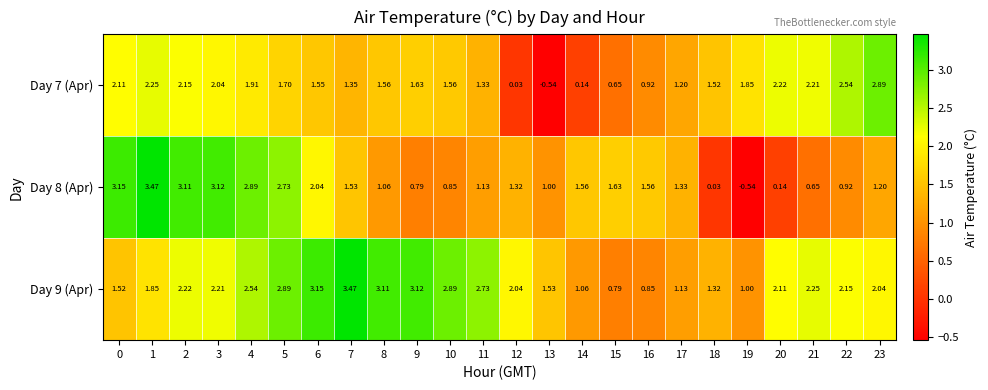

Reading right to left, extract all data points from this chart.

Day 7 (Apr): 23=2.9	22=2.5	21=2.2	20=2.2	19=1.9	18=1.5	17=1.2	16=0.9	15=0.7	14=0.1	13=-0.5	12=0.0	11=1.3	10=1.6	9=1.6	8=1.6	7=1.4	6=1.6	5=1.7	4=1.9	3=2.0	2=2.1	1=2.2	0=2.1
Day 8 (Apr): 23=1.2	22=0.9	21=0.7	20=0.1	19=-0.5	18=0.0	17=1.3	16=1.6	15=1.6	14=1.6	13=1.0	12=1.3	11=1.1	10=0.8	9=0.8	8=1.1	7=1.5	6=2.0	5=2.7	4=2.9	3=3.1	2=3.1	1=3.5	0=3.1
Day 9 (Apr): 23=2.0	22=2.1	21=2.2	20=2.1	19=1.0	18=1.3	17=1.1	16=0.8	15=0.8	14=1.1	13=1.5	12=2.0	11=2.7	10=2.9	9=3.1	8=3.1	7=3.5	6=3.1	5=2.9	4=2.5	3=2.2	2=2.2	1=1.9	0=1.5